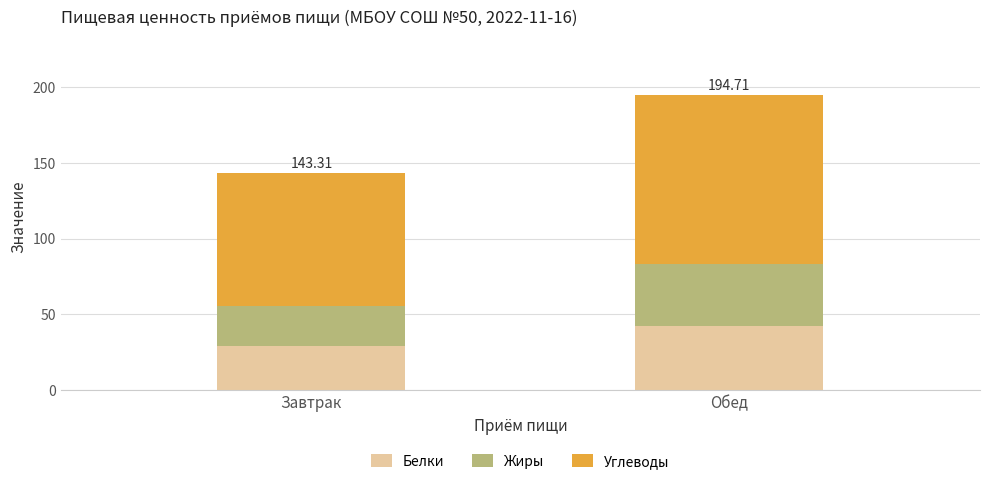

What is the sum of all Белки values?

71.2